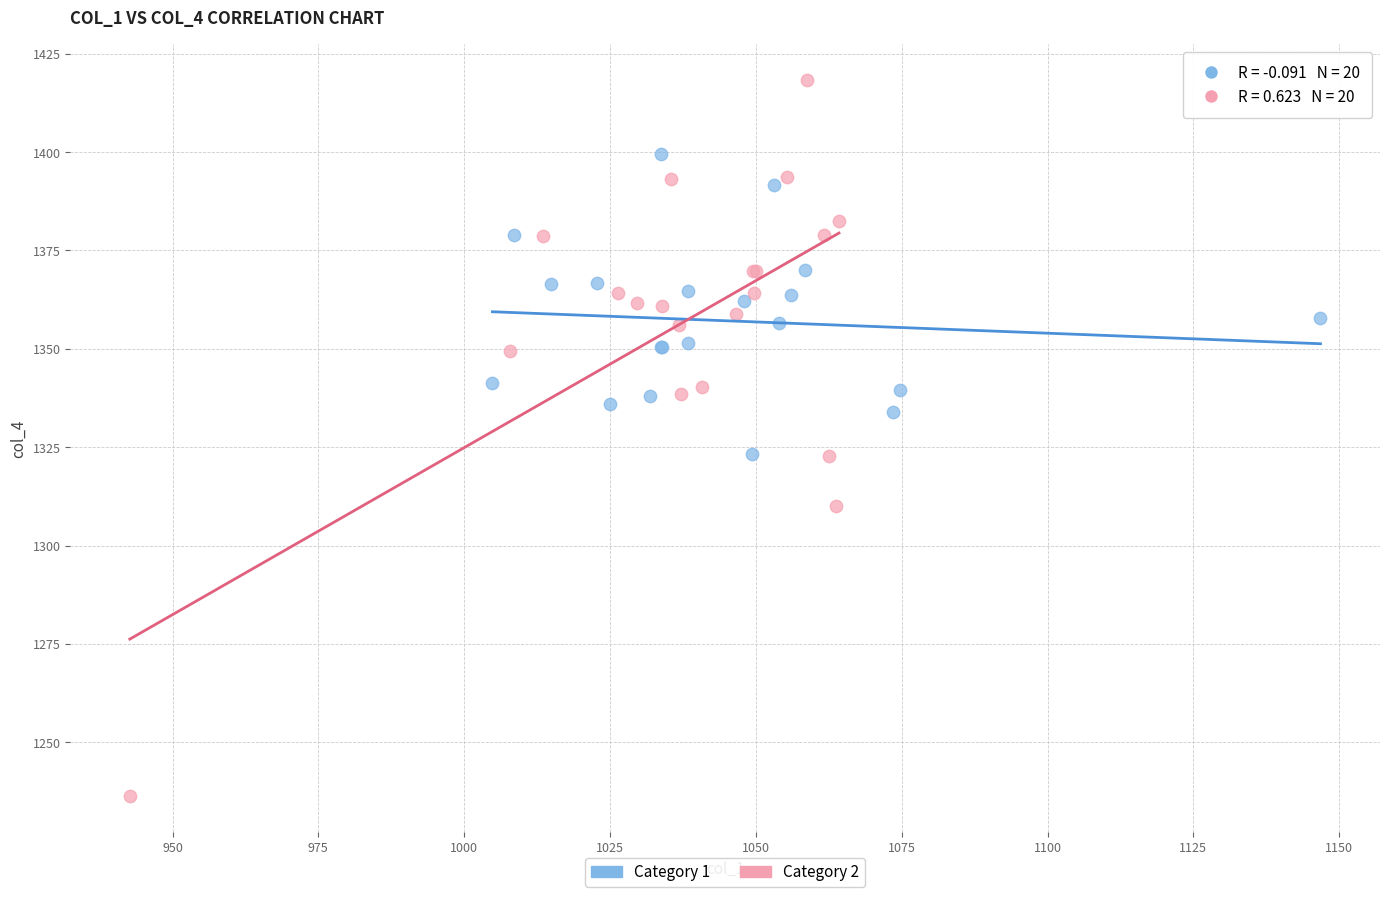

Which series has the widest spread of Y values?

Category 2